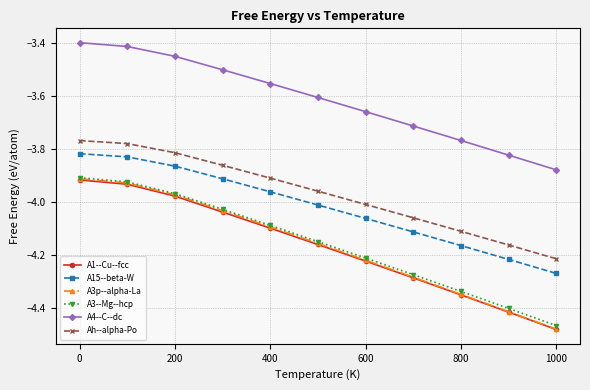

Which series has the largest range (max minus min)?

A3p--alpha-La